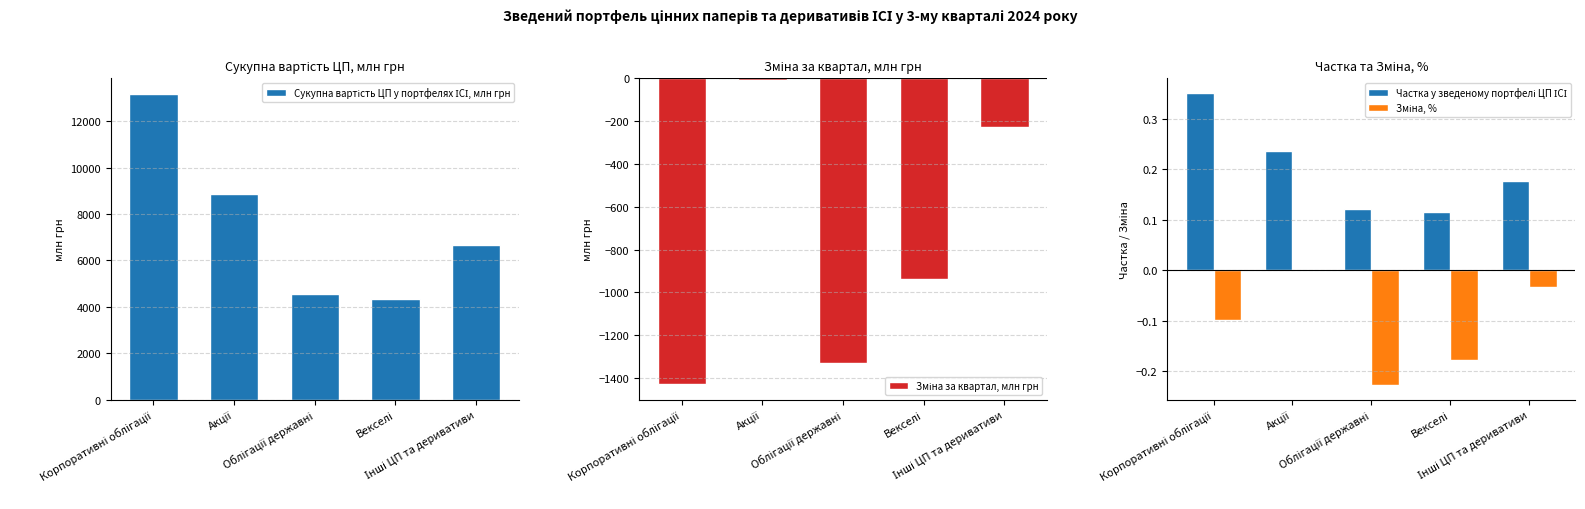

What position from the left is Облігації державні?

3